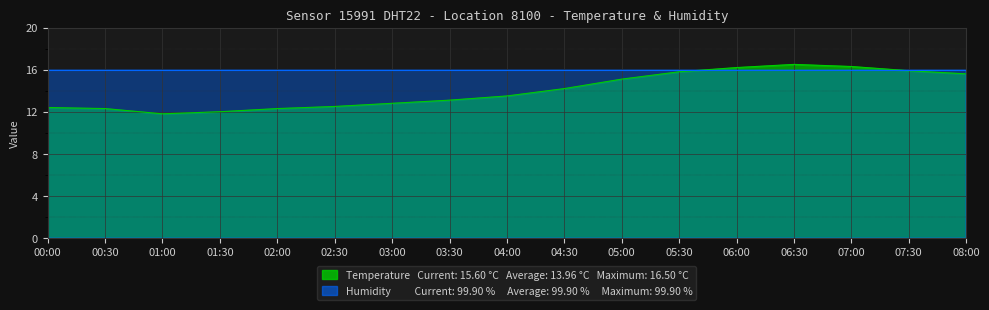

True or false: the data shows 3.6 at 06:30.

False